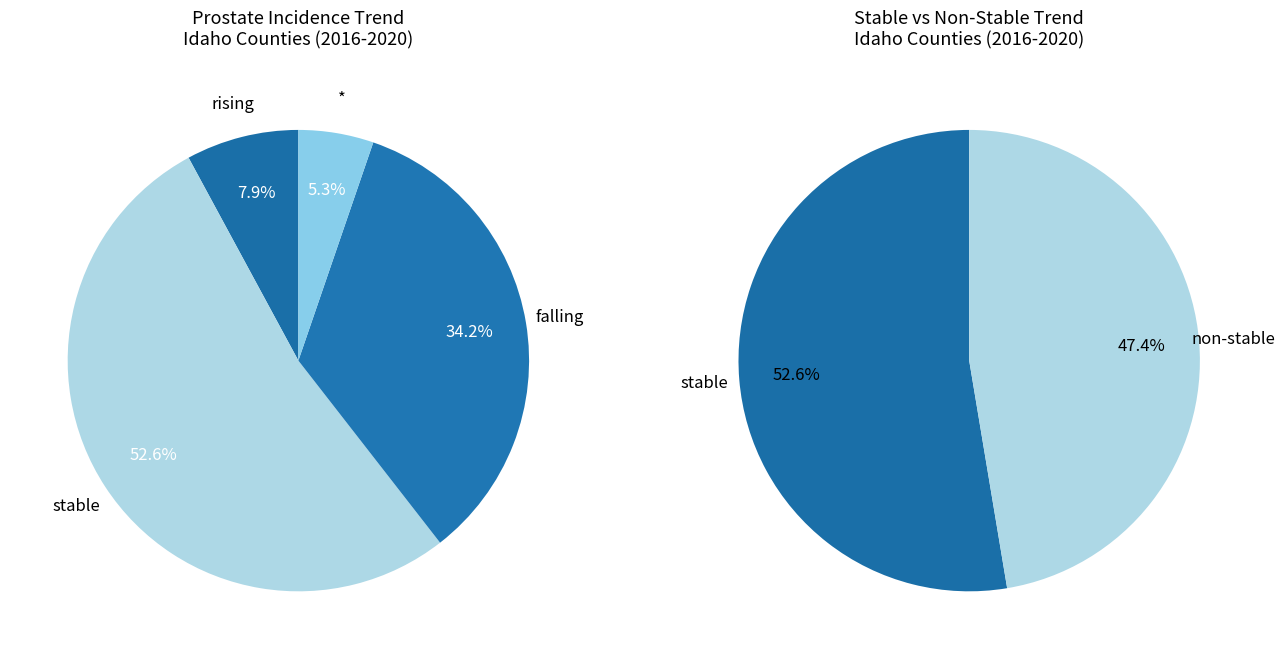

Rank the categories by value from highest to lowest.

stable, falling, rising, suppressed